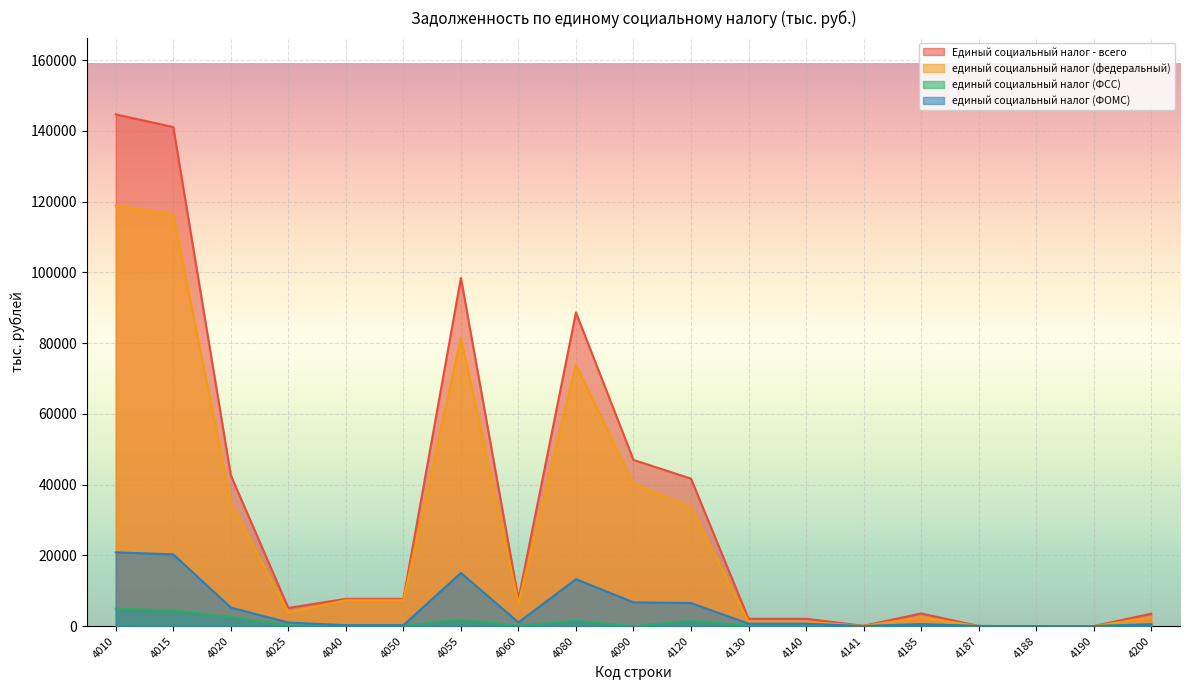

How many lines are shown in the chart?

4